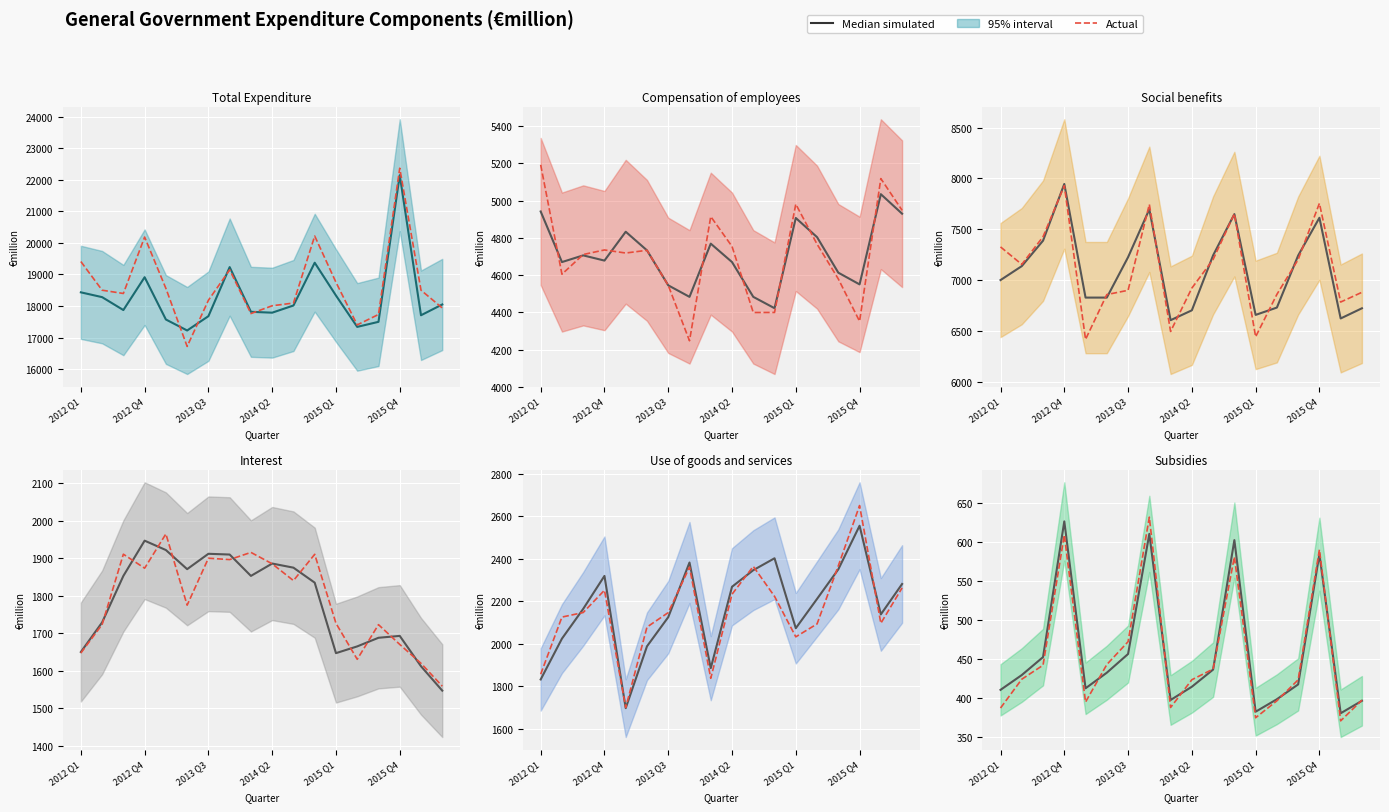

True or false: Actual has more than 1 points higher than both neighbors.

True